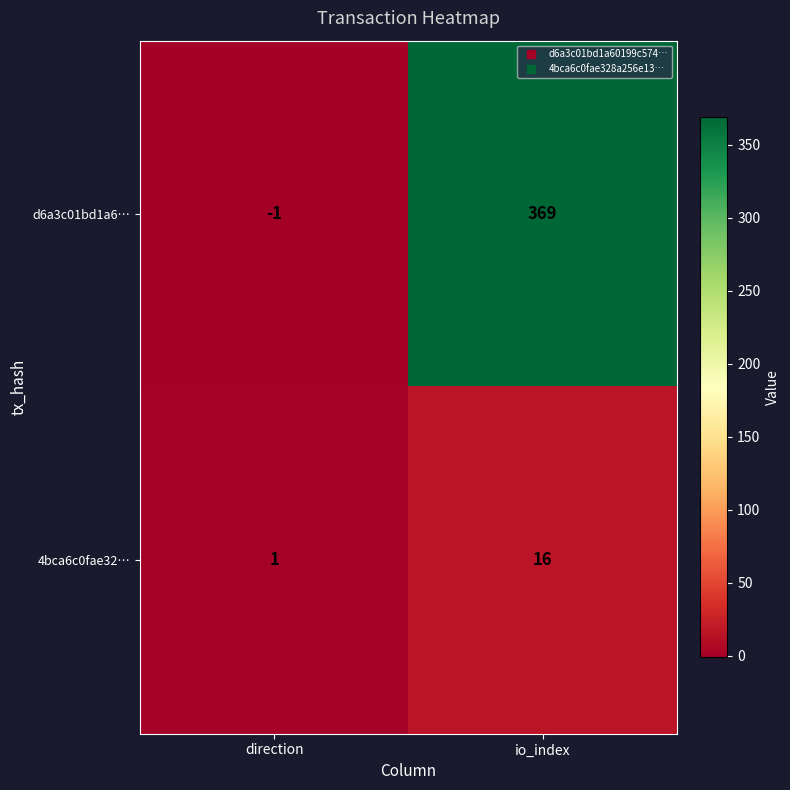

Reading right to left, transcribe all the data shown in this chart.

d6a3c01bd1a6…: io_index=369	direction=-1
4bca6c0fae32…: io_index=16	direction=1